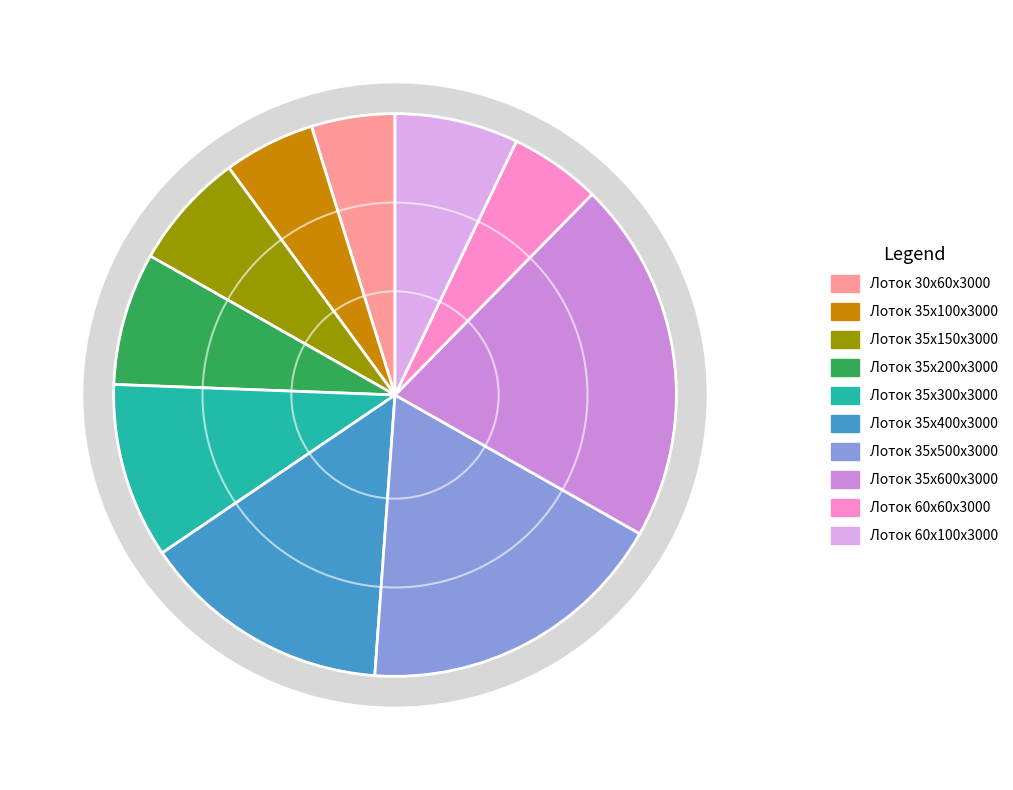

To the nearest percent, what is the difference between the Лоток 35х500х3000 and Лоток 35х150х3000 slice percentages?

11%